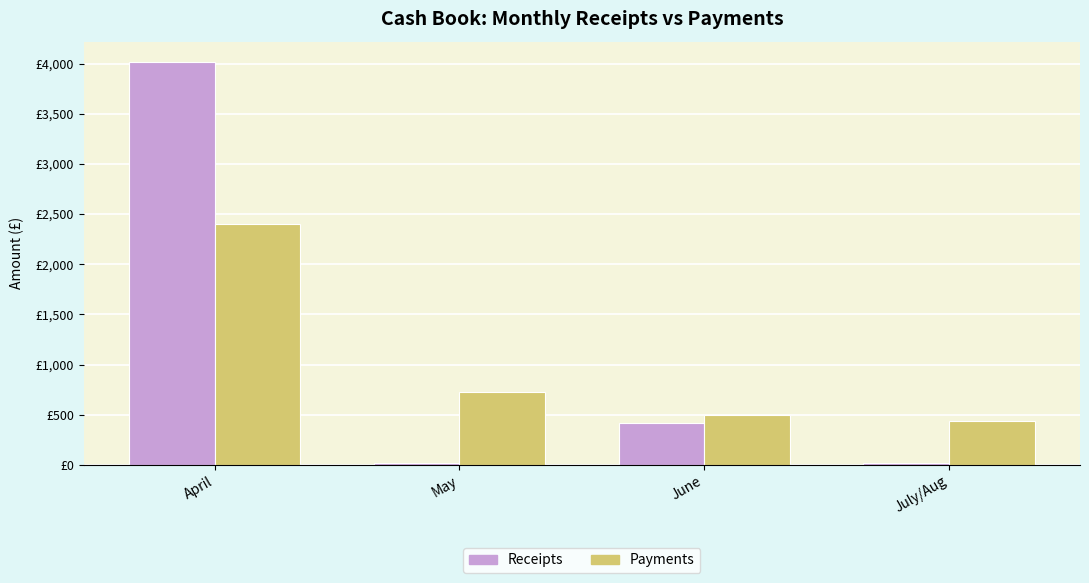

Is the value of Payments at June greater than the value of Receipts at July/Aug?

Yes